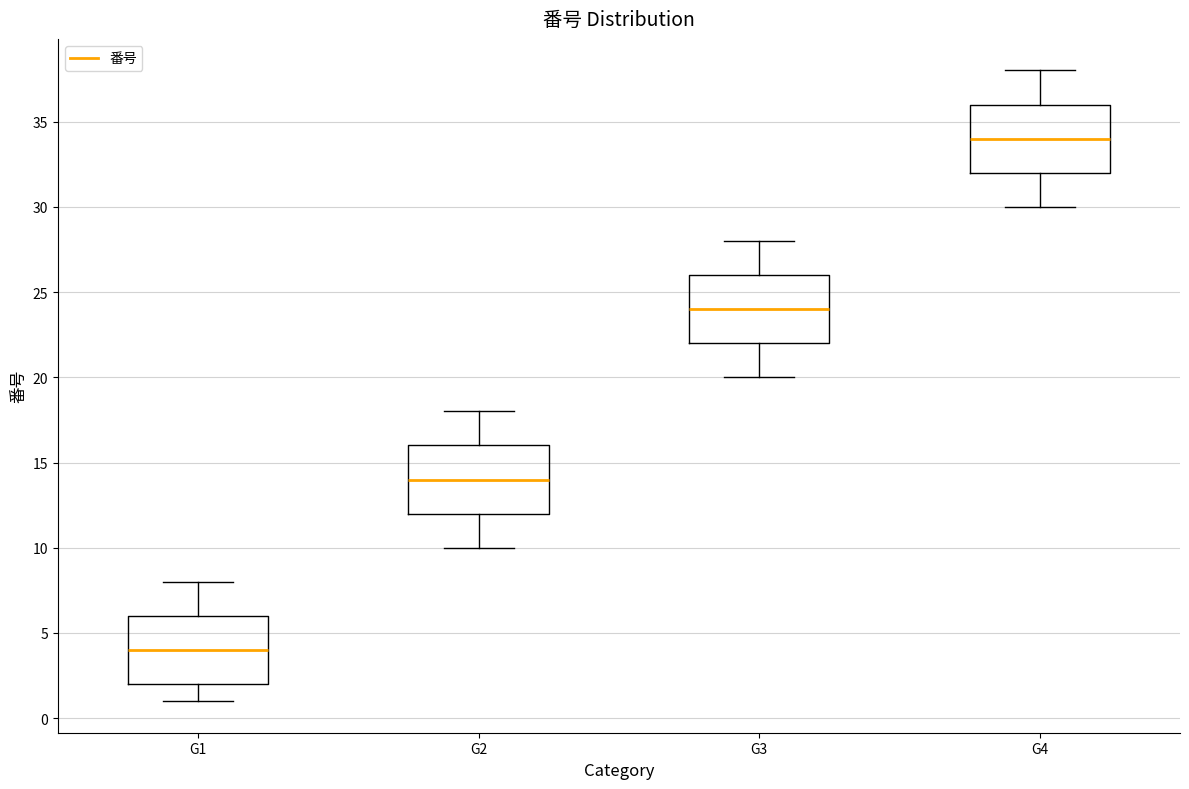

Reading left to right, read every box against the y-axis: the position of its median line, the range the box covers, and the ends of its whiskers. The values are not printed on the chart, so give them approximately, as read against the axis.

G1: median 4, box 2 to 6, whiskers 1 to 8
G2: median 14, box 12 to 16, whiskers 10 to 18
G3: median 24, box 22 to 26, whiskers 20 to 28
G4: median 34, box 32 to 36, whiskers 30 to 38